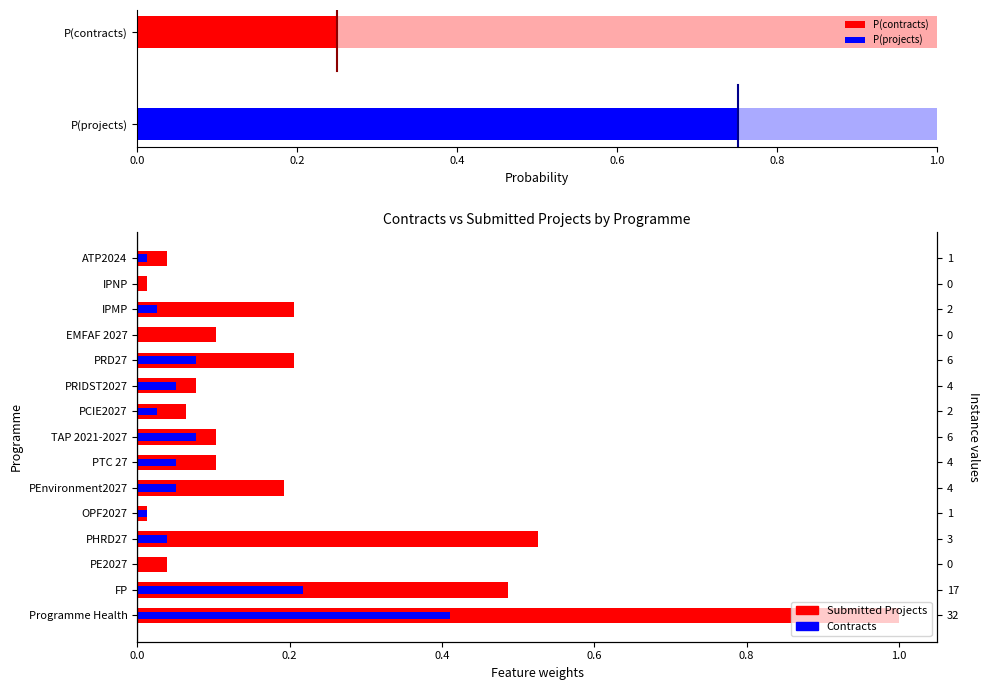

Reading left to right, list all the values displayed in this chart.

Number of Submitted Projects: 1.0	0.5	0.0	0.5	0.0	0.2	0.1	0.1	0.1	0.1	0.2	0.1	0.2	0.0	0.0
Number of Contracts: 0.4	0.2	0.0	0.0	0.0	0.1	0.1	0.1	0.0	0.1	0.1	0.0	0.0	0.0	0.0